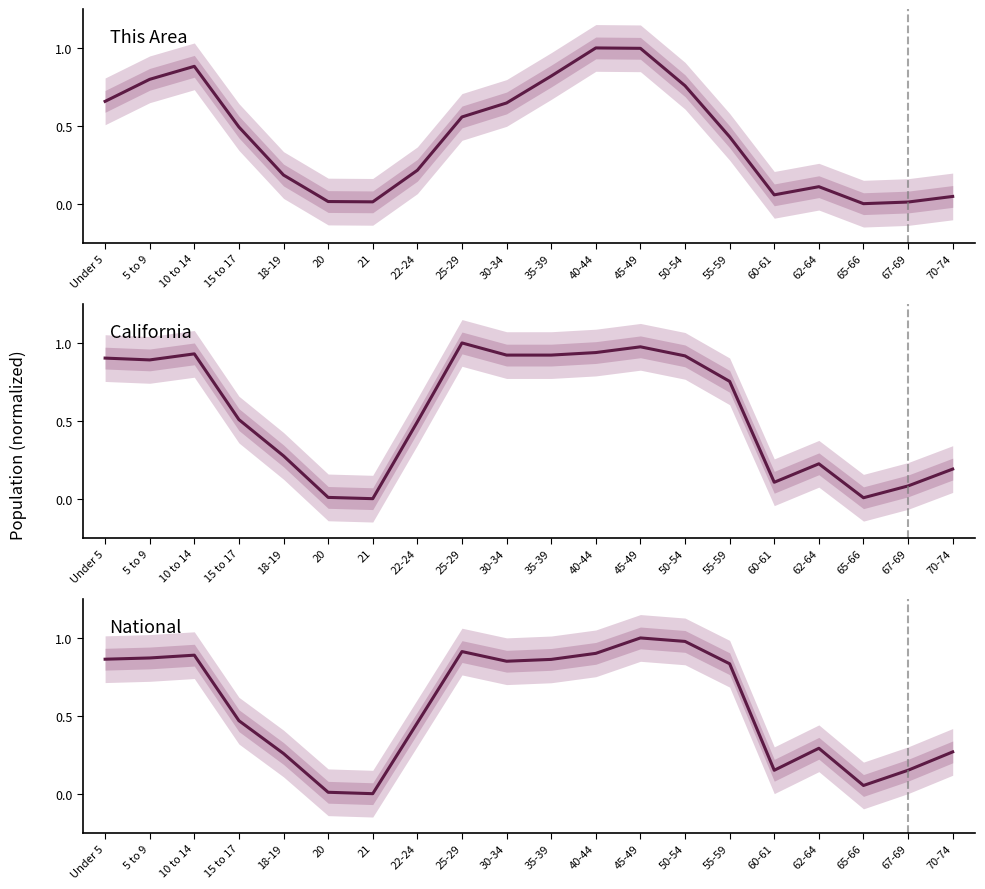

Between which two adjacent categories do This Area and California first intersect?

18-19 and 20